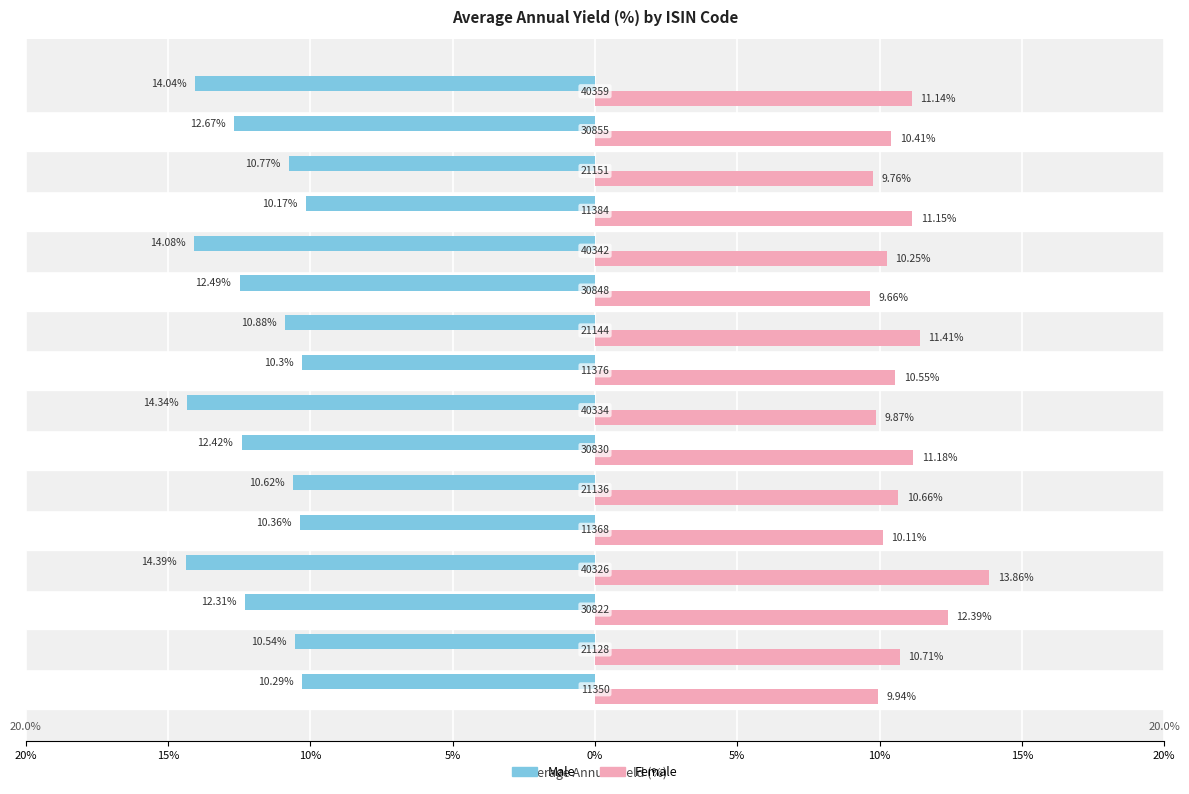

What are all the series names shown in the legend?

Male, Female